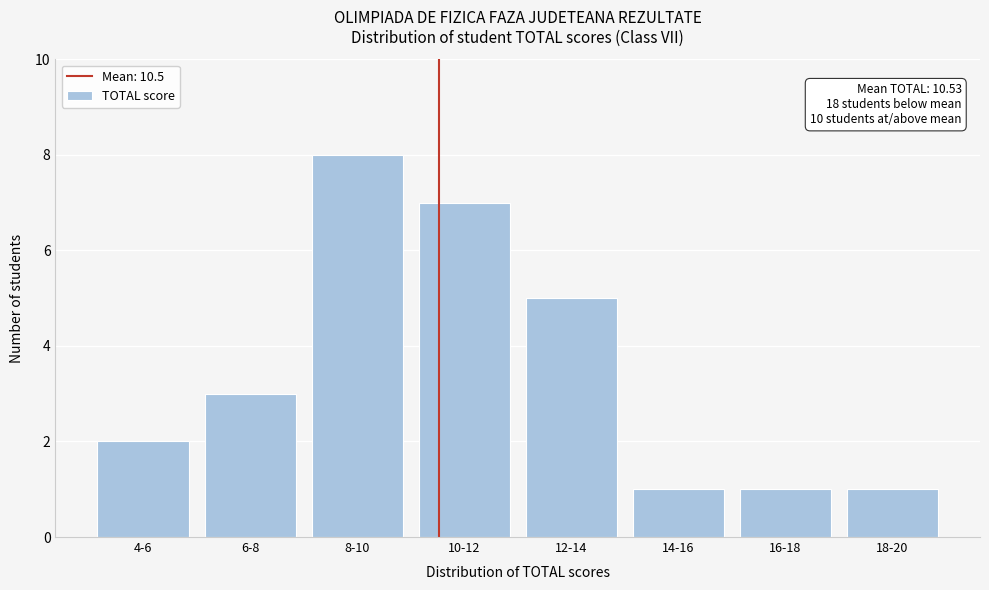

Reading left to right, transcribe all the data shown in this chart.

4-6=2	6-8=3	8-10=8	10-12=7	12-14=5	14-16=1	16-18=1	18-20=1